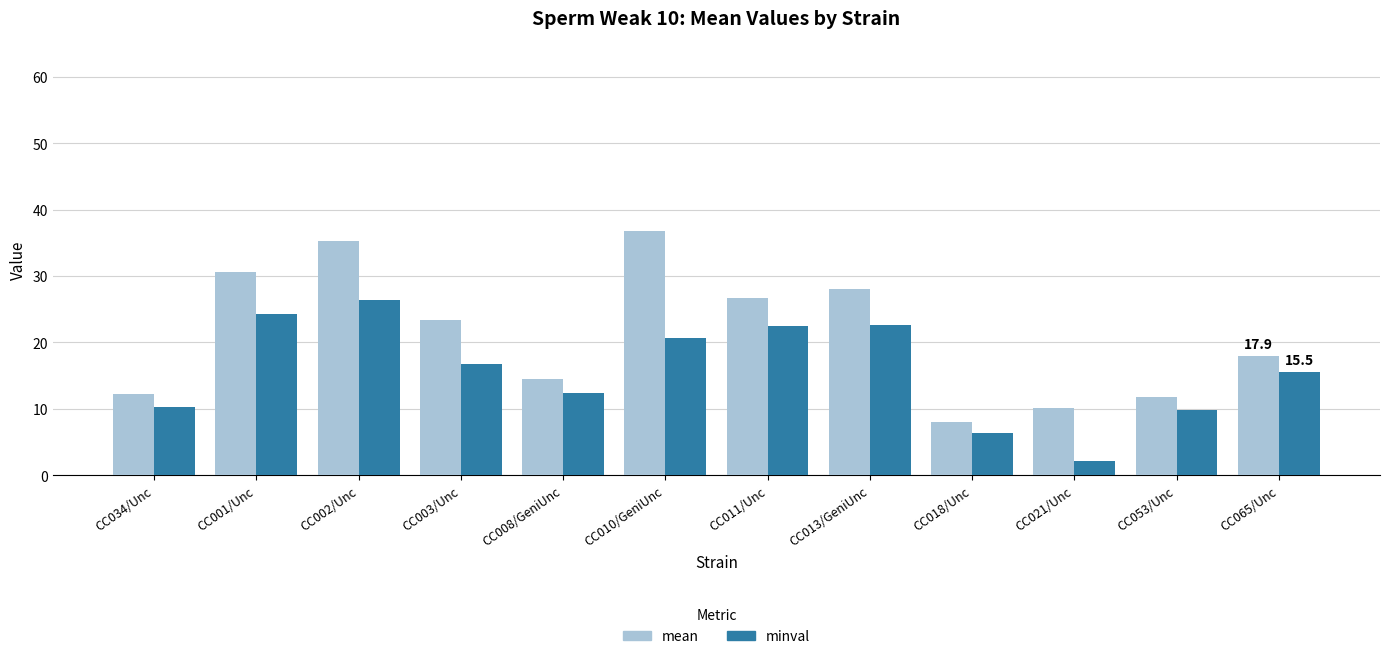

At which category does the chart reach its minimum across all series?

CC021/Unc